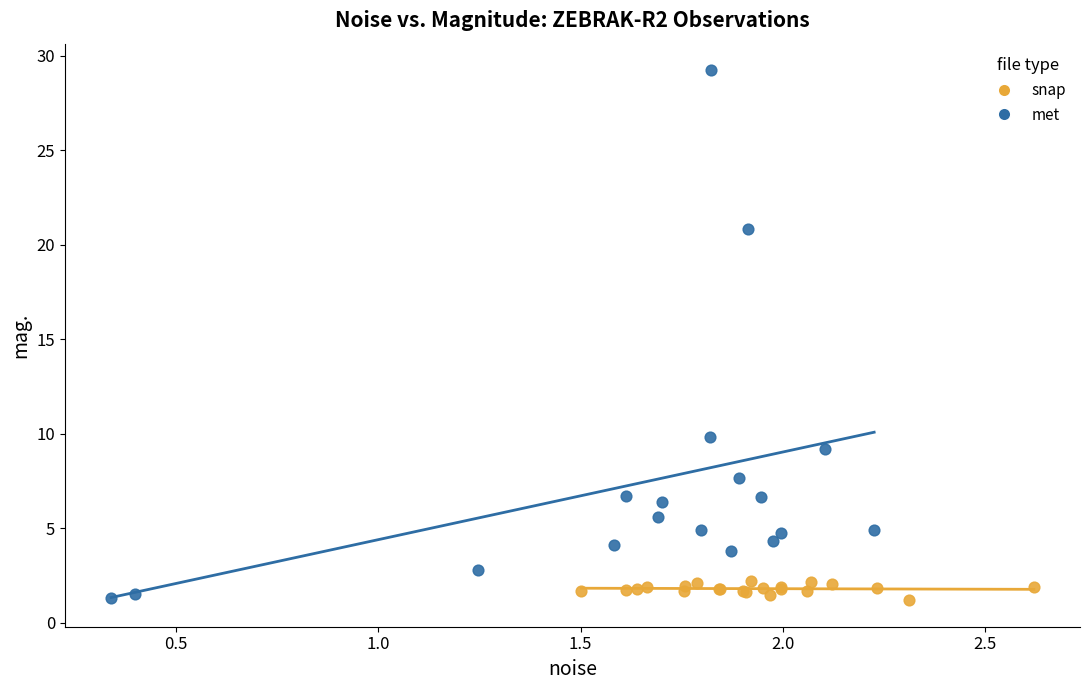

What are all the series names shown in the legend?

snap, met